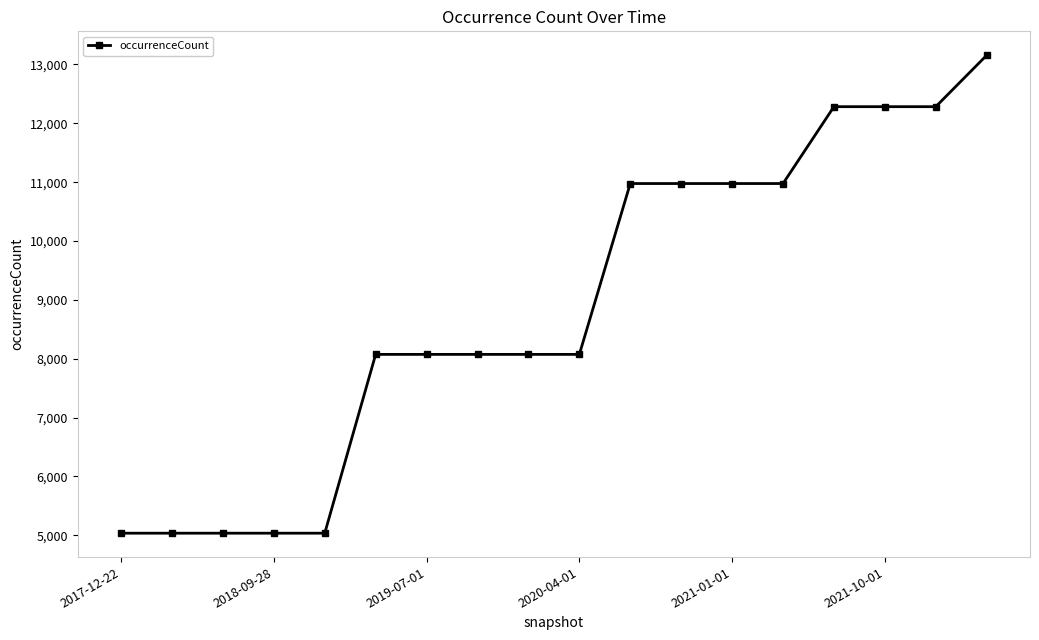

Count the values in the range 5036 to 10977.

14